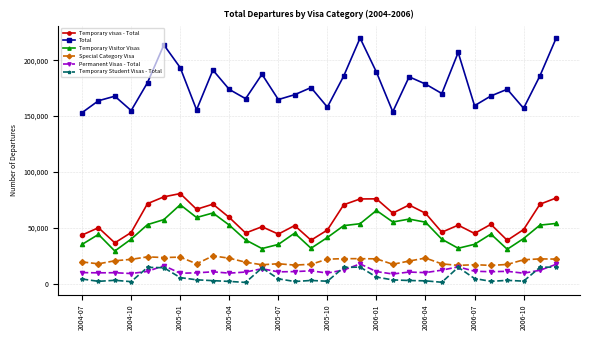

Which series has the largest range (max minus min)?

Total